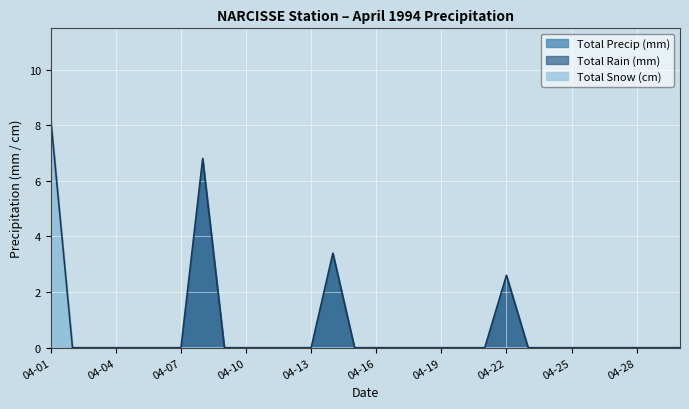

Which category has the highest value in the Total Rain (mm) series?

1994-04-08